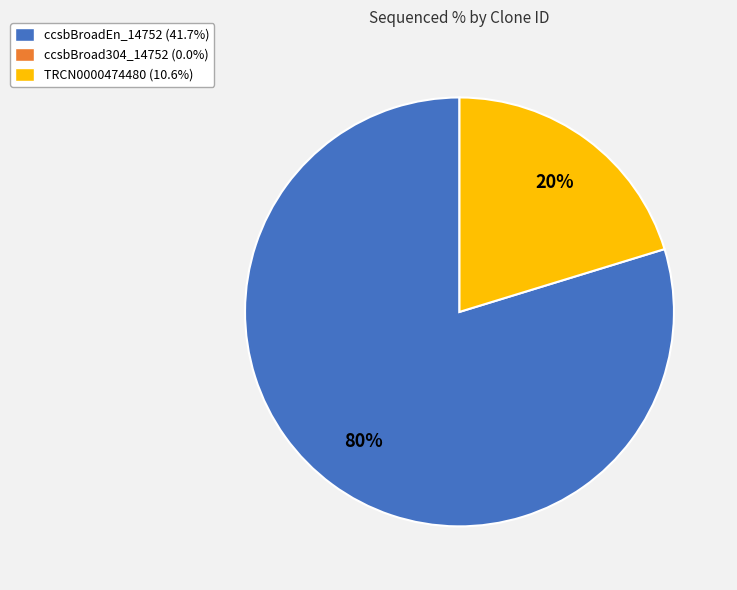

To the nearest percent, what is the average slice percentage?

50%